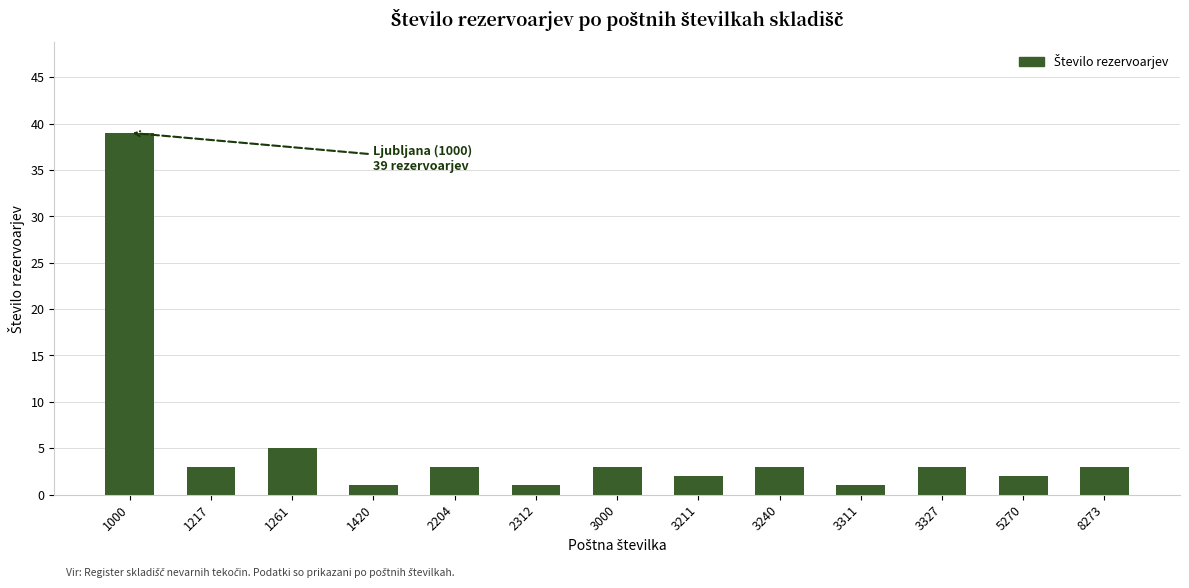

True or false: the data shows 2 at 3211.

True